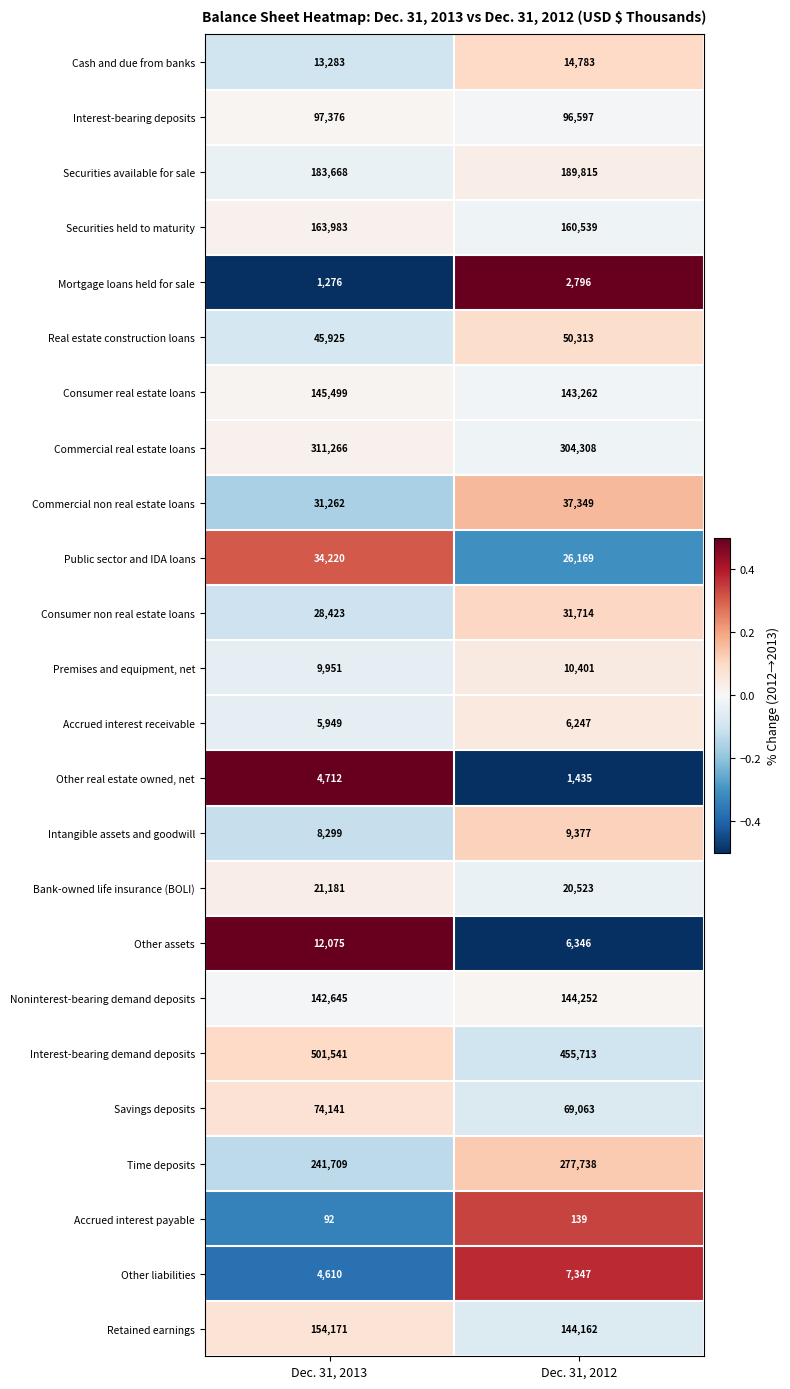

What is the total value across all series at Dec. 31, 2013?

2237257